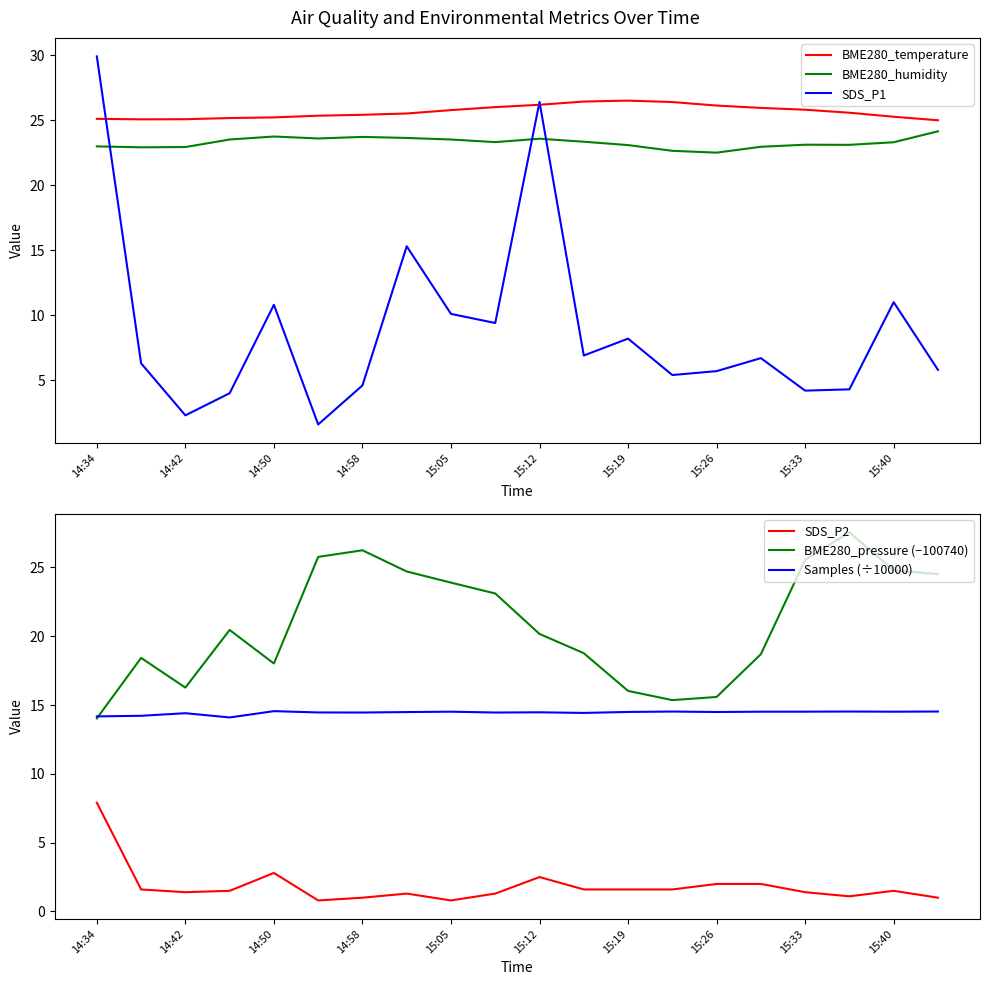

The BME280_temperature series shows 17.6 at 15:05. True or false?

False